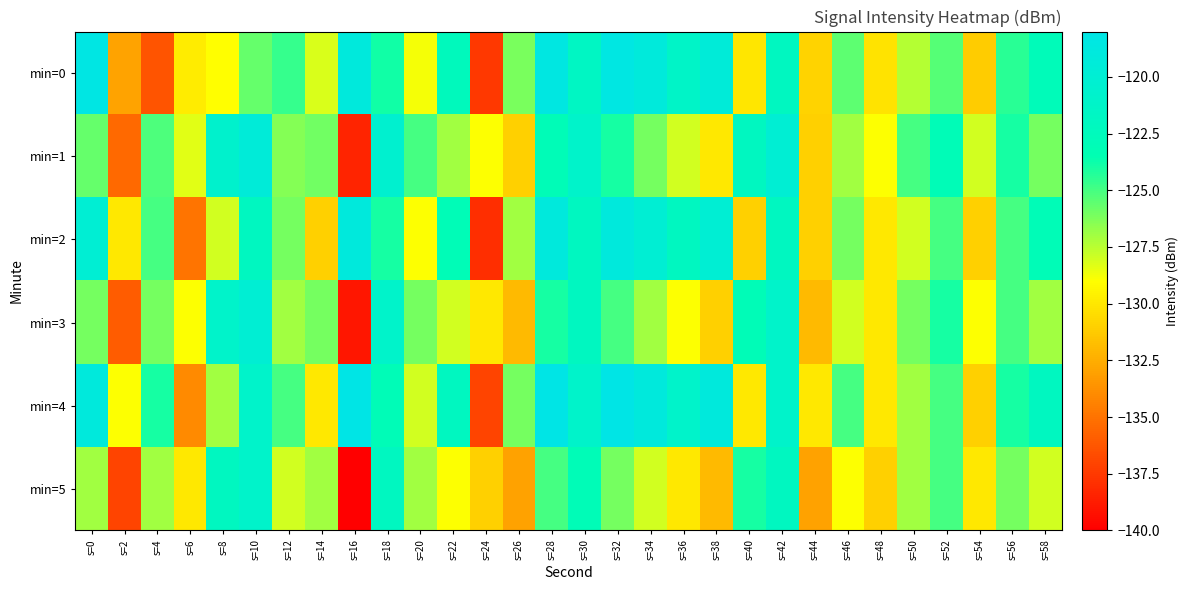

How many data points does each series have?

30